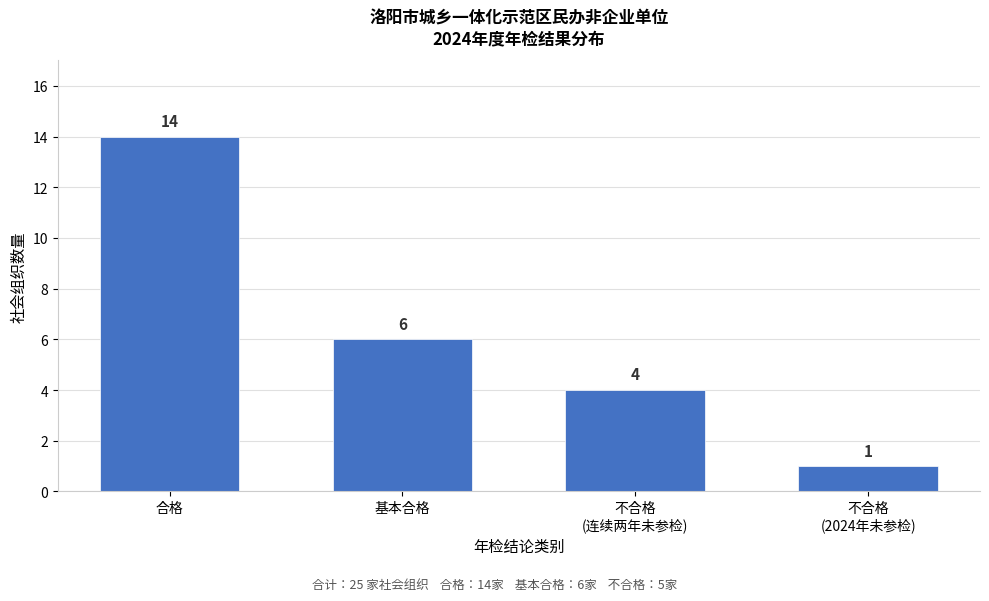

Reading right to left, transcribe all the data shown in this chart.

1	4	6	14